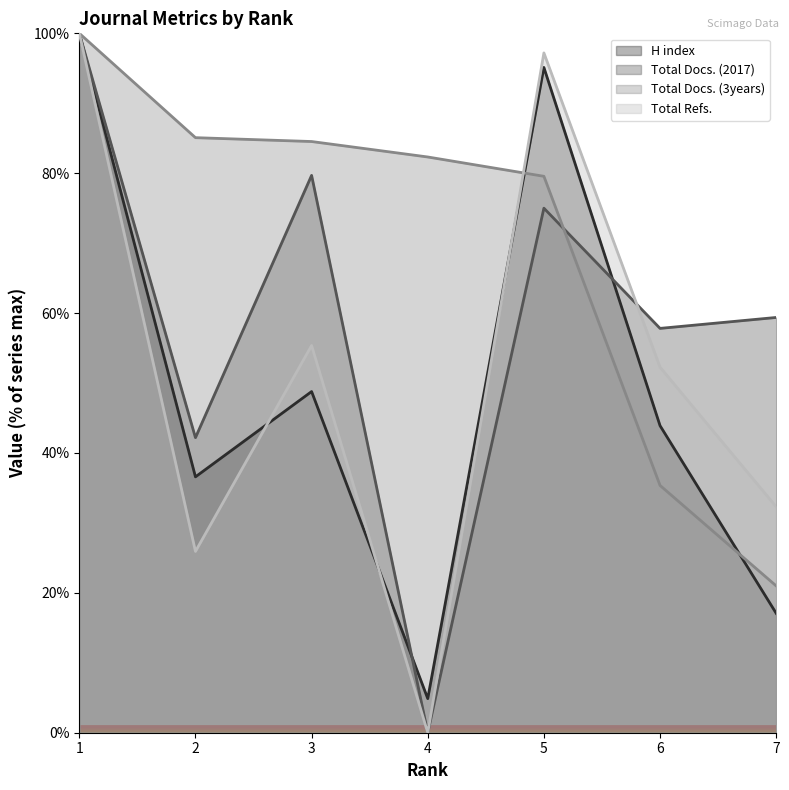

Is it true that Total Docs. (2017) equals 88.9 at 7?

False